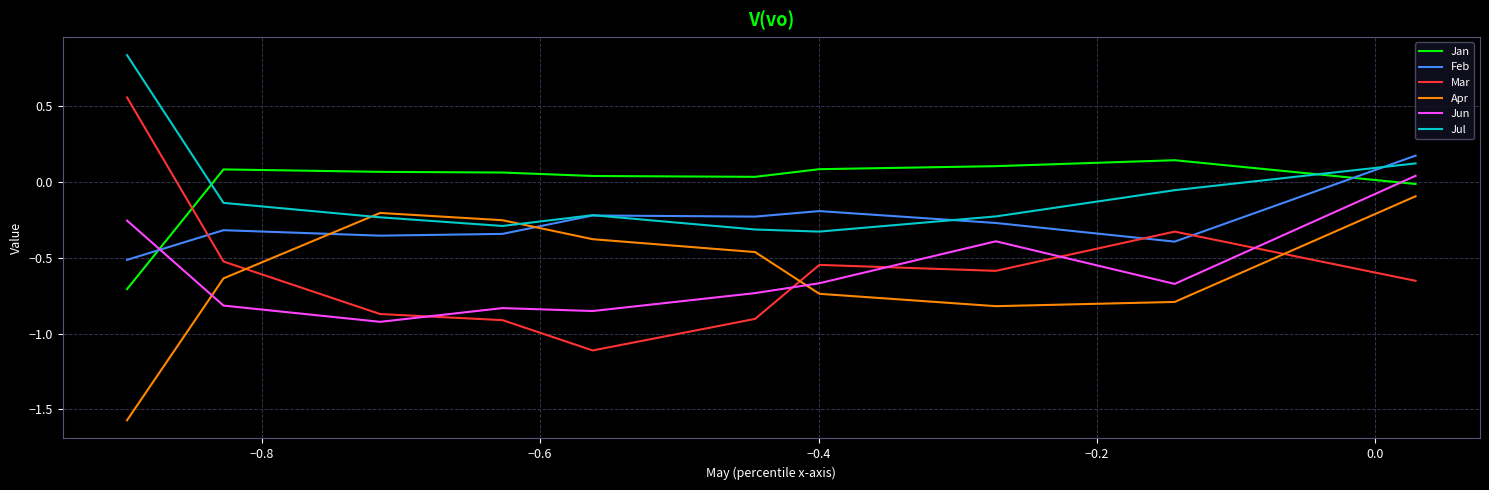

Which series ends up on top after the final intersection of Feb and Jun?

Feb